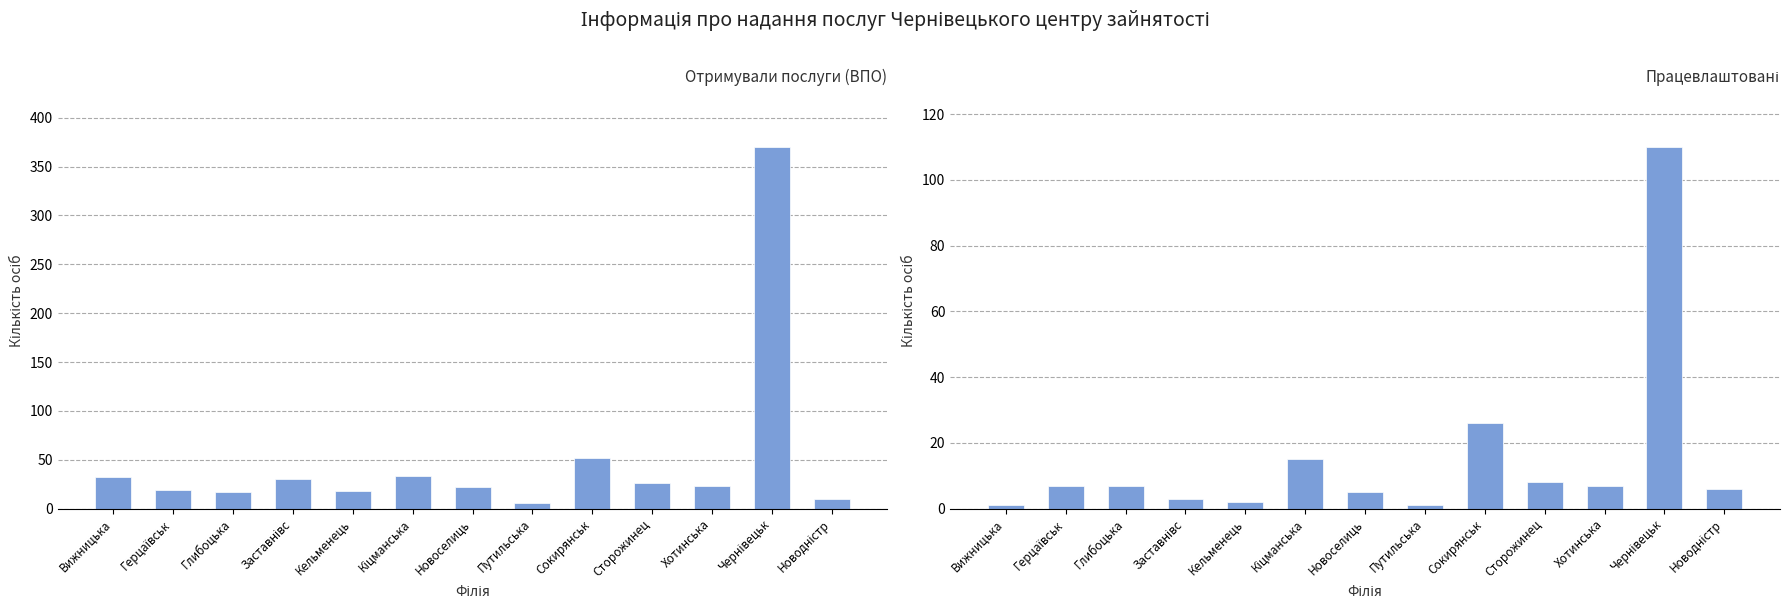

At which category is the sum across all series the highest?

Чернівецьк